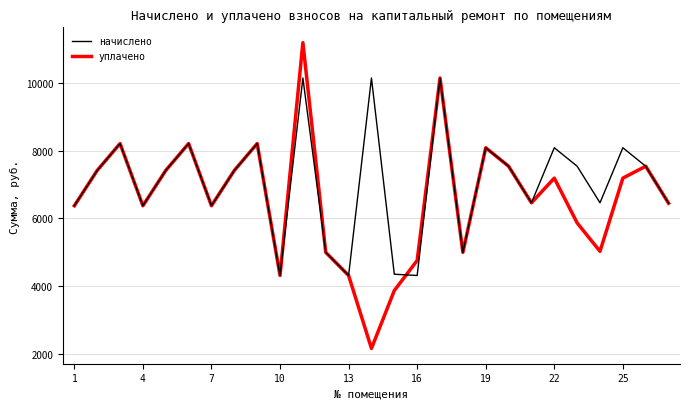

What is the maximum value for начислено?

10147.1